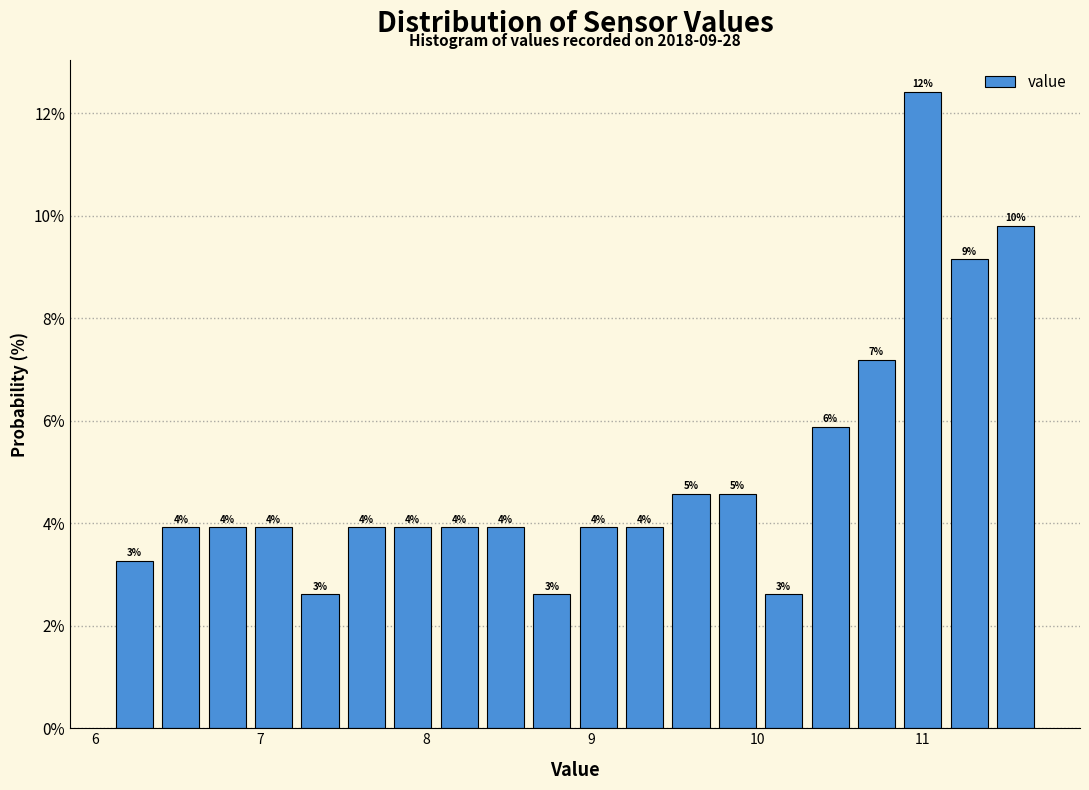

Around what value on the x-axis is the tallest bar? Give the approximate position of its centre, as read against the axis.

11.0